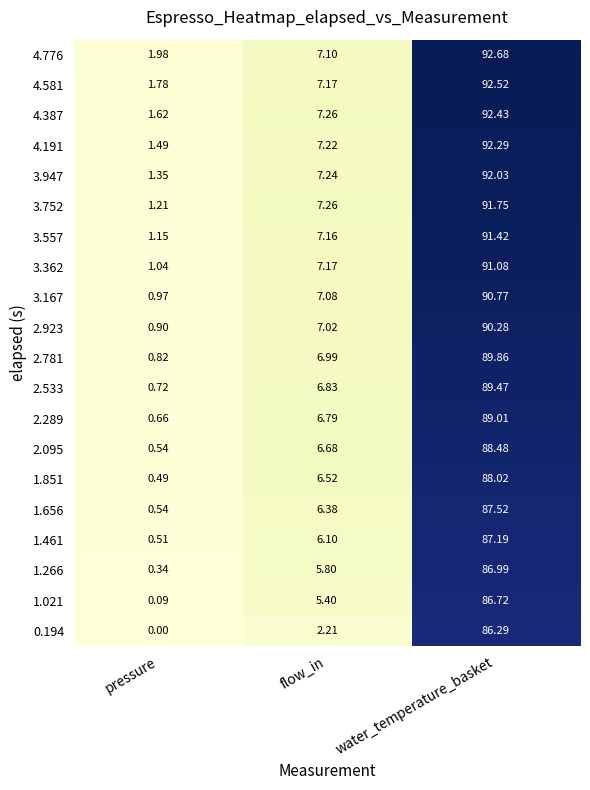

Rank the series by their maximum value, from highest to lowest.

4.776, 4.581, 4.387, 4.191, 3.947, 3.752, 3.557, 3.362, 3.167, 2.923, 2.781, 2.533, 2.289, 2.095, 1.851, 1.656, 1.461, 1.266, 1.021, 0.194